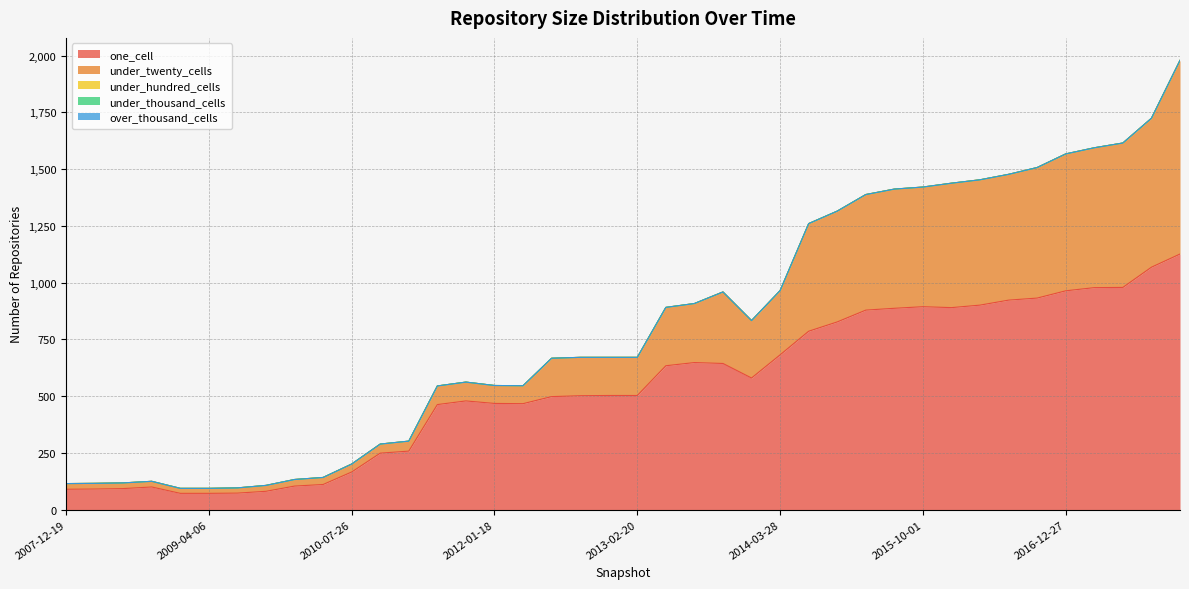

Between 2007-12-19 and 2013-07-09, which series saw the biggest shift?

one_cell